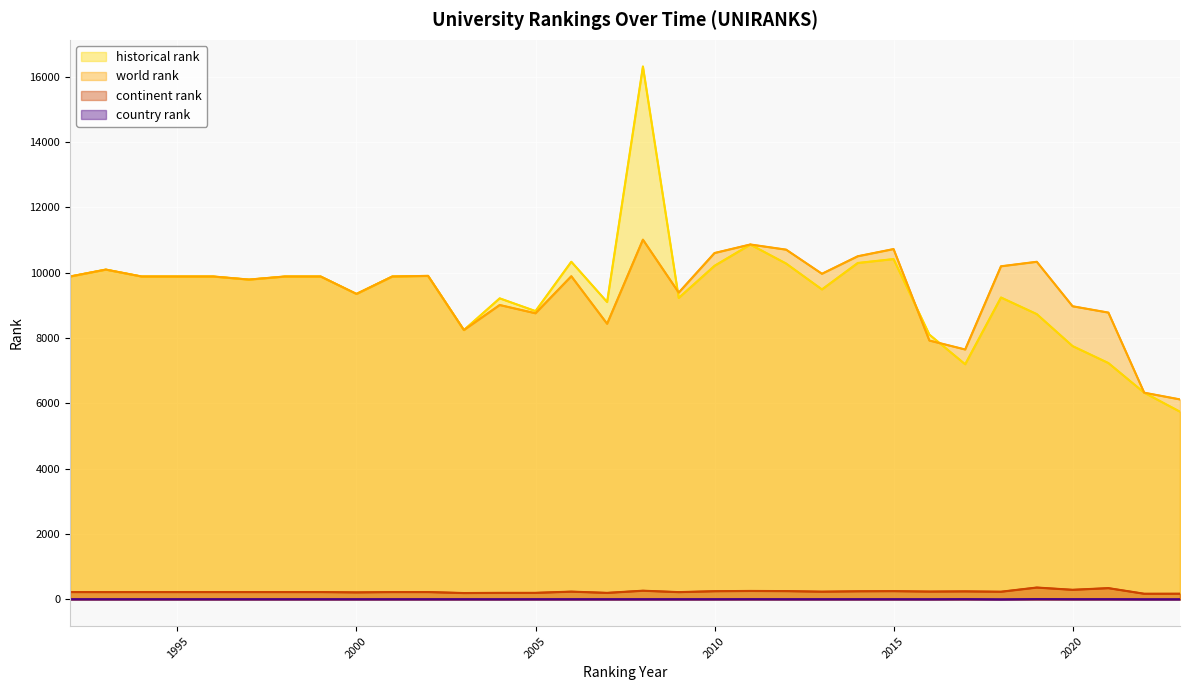

Where is the first local maximum for country rank?

19